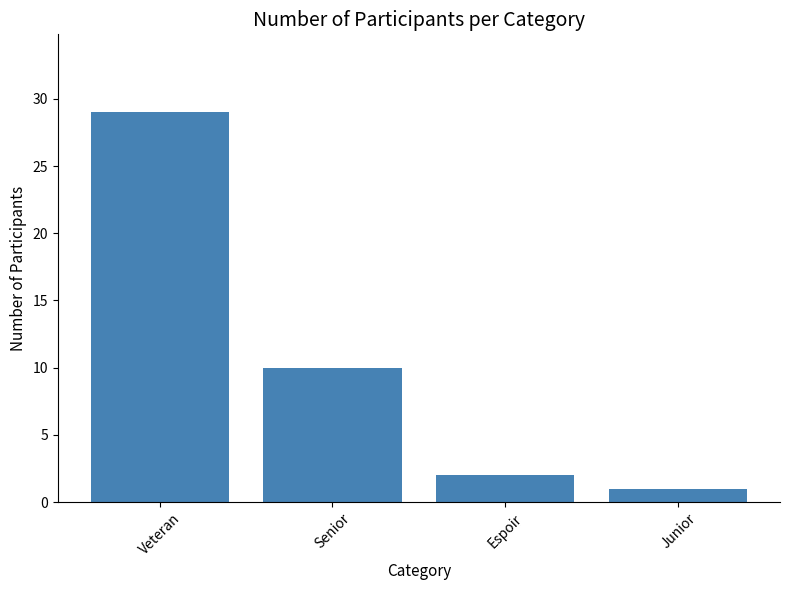

What position from the right is Senior?

3